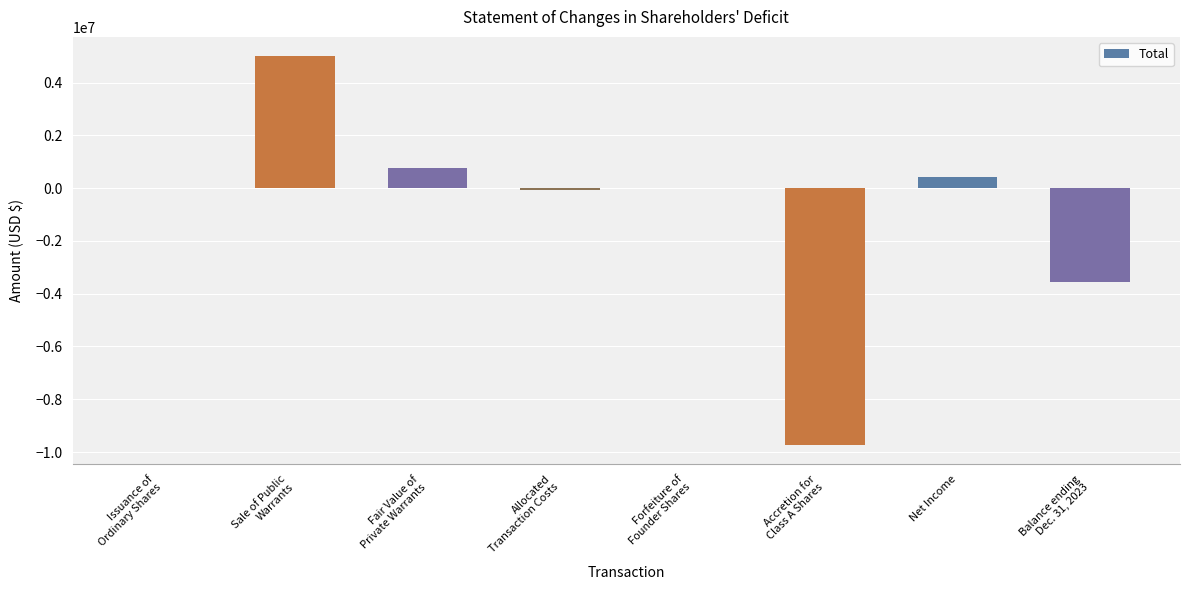

Which category has the highest value across all series?

Sale of Public
Warrants